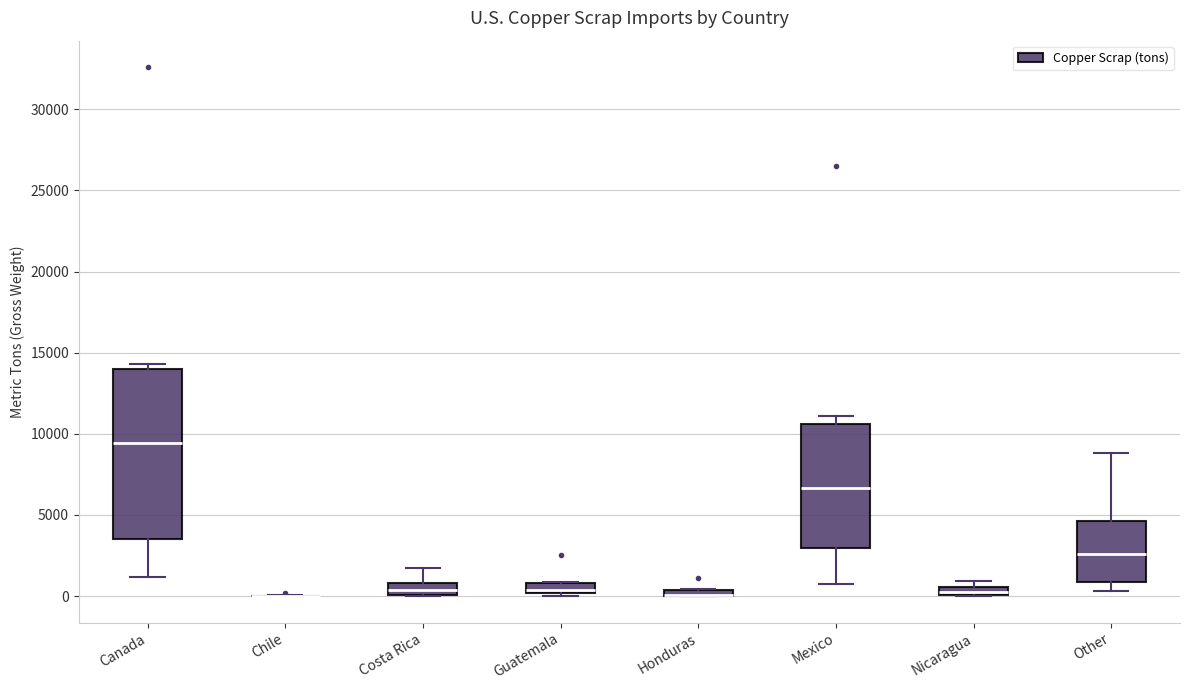

Where is the upper edge of the box for Mexico on the y-axis? The values are not printed on the chart, so give them approximately, as read against the axis.

10500